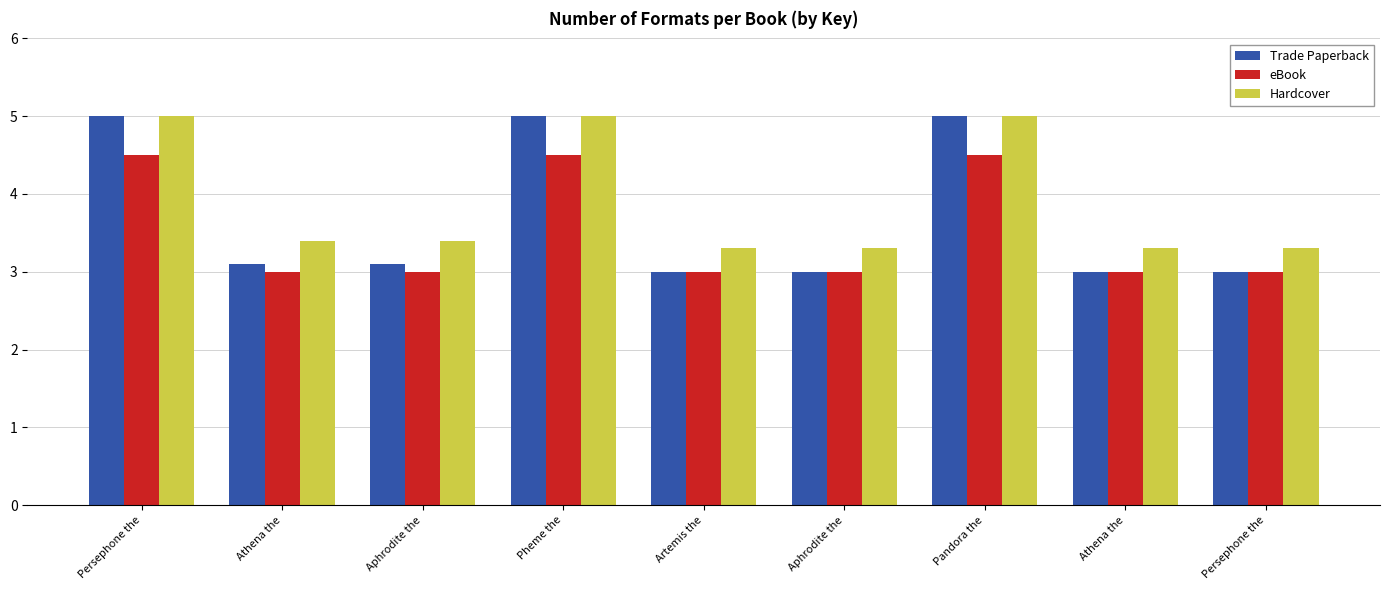

Does the chart contain stacked bars?

No